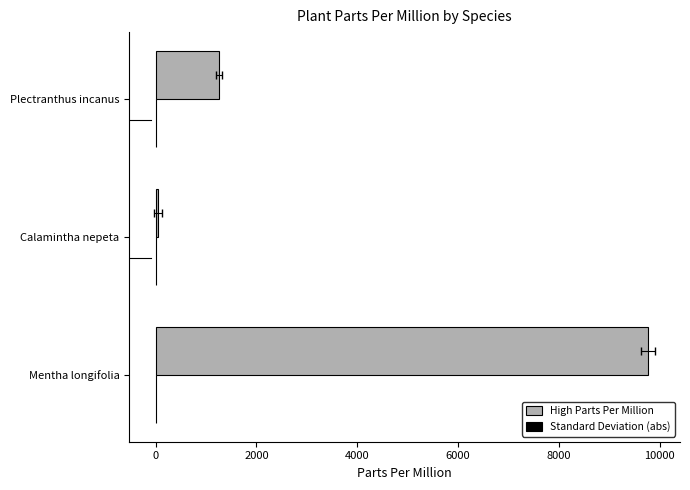

Which series changed the most between Mentha longifolia and Calamintha nepeta?

High Parts Per Million